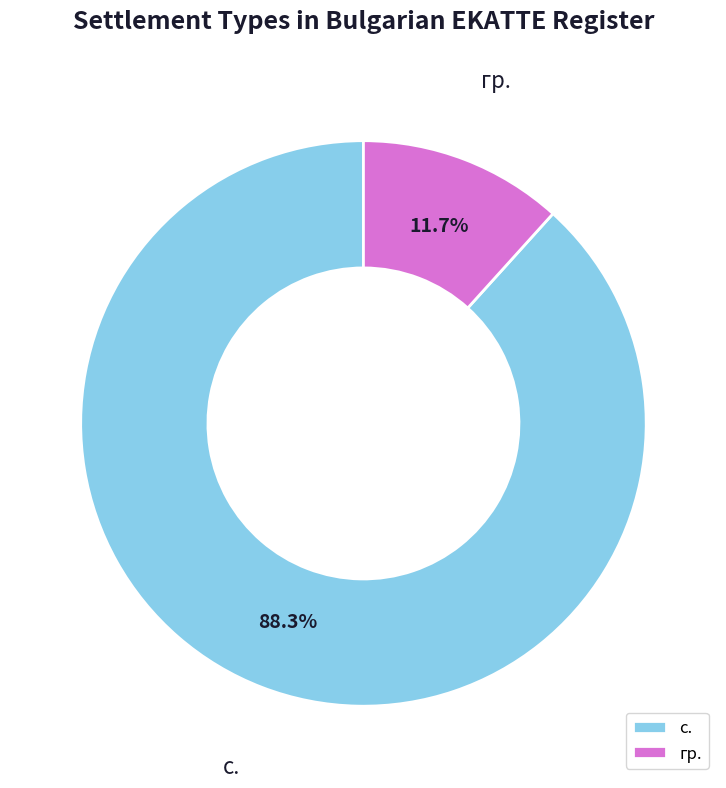

How much of the chart is everything except с.?

11.7%